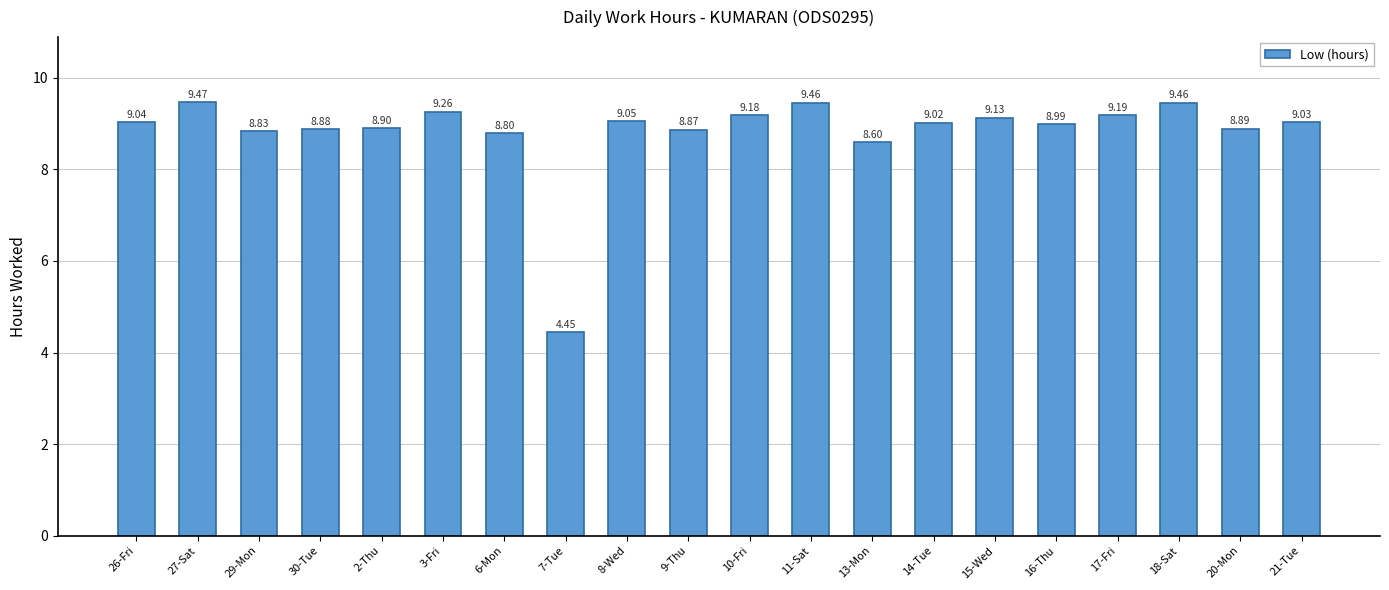

What is the maximum value shown in the chart?

9.5